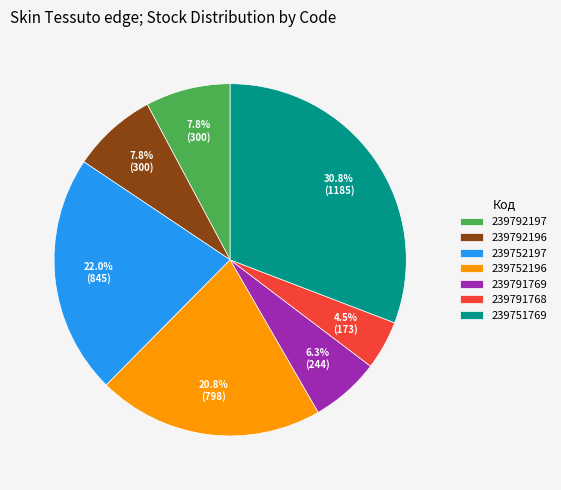

To the nearest percent, what is the average slice percentage?

14%